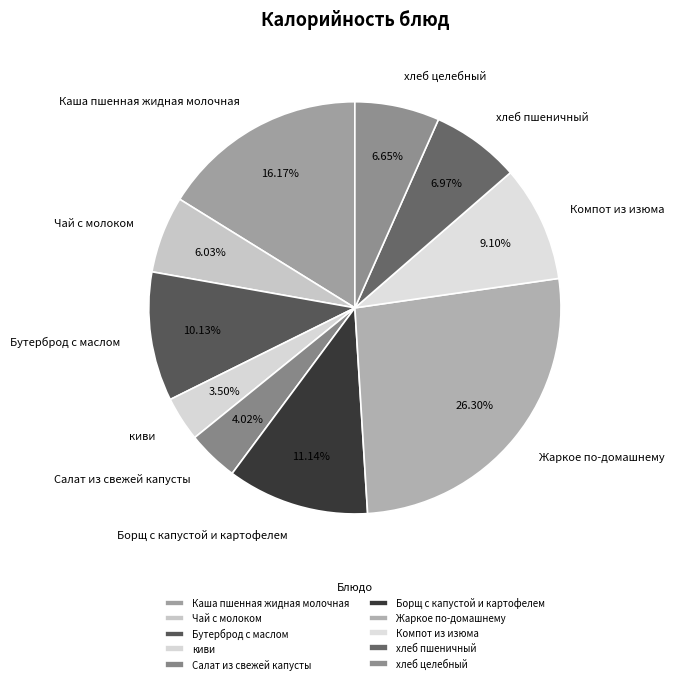

What percentage is NOT represented by Салат из свежей капусты?

96.0%